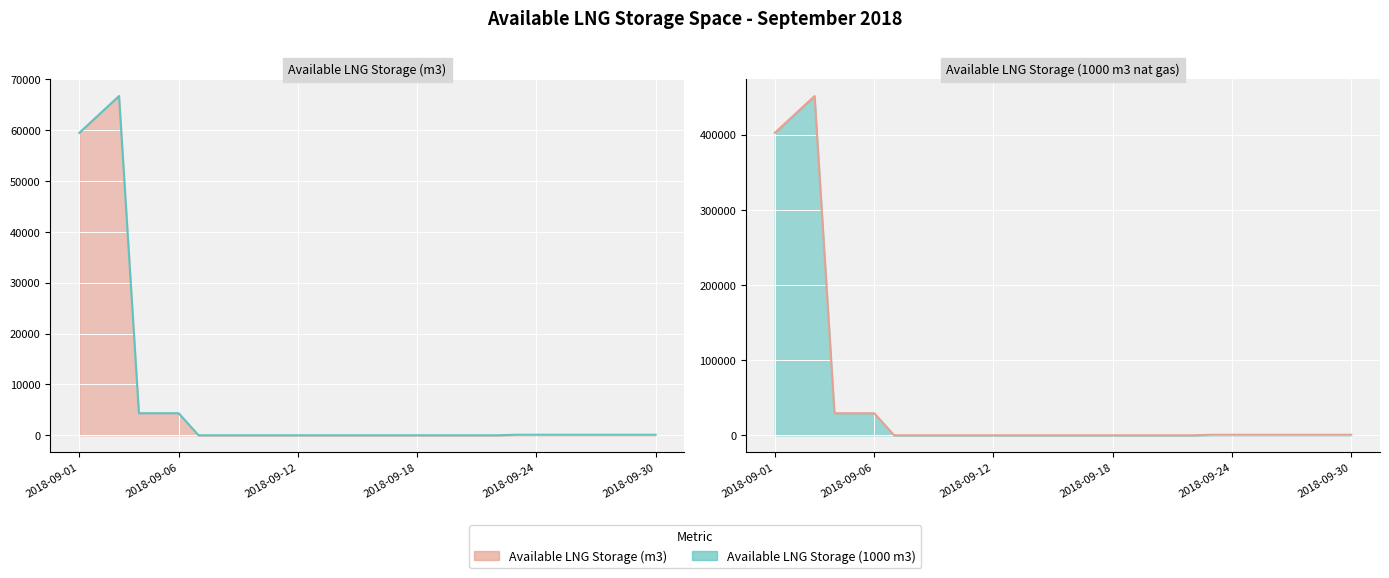

What is the average value of the Available LNG Storage (m3) (line) series?

6768